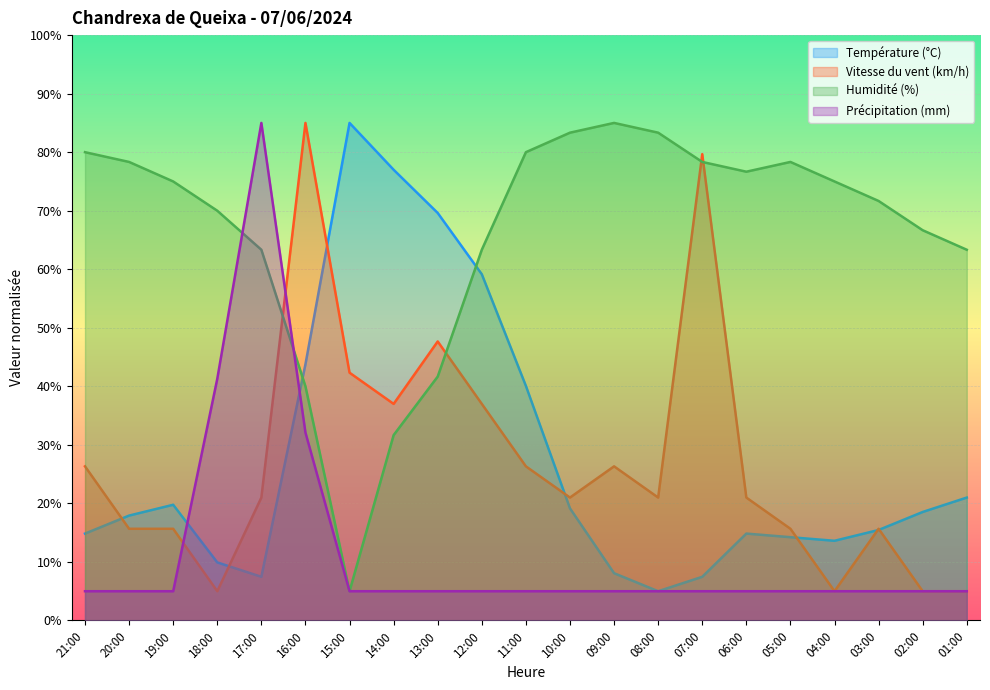

Reading left to right, extract all data points from this chart.

Température (°C): 21:00=14.8	20:00=17.9	19:00=19.8	18:00=9.9	17:00=7.5	16:00=43.8	15:00=85.0	14:00=77.0	13:00=69.6	12:00=59.2	11:00=40.1	10:00=19.2	09:00=8.1	08:00=5.0	07:00=7.5	06:00=14.8	05:00=14.2	04:00=13.6	03:00=15.5	02:00=18.5	01:00=21.0
Vitesse du vent (km/h): 21:00=26.3	20:00=15.7	19:00=15.7	18:00=5.0	17:00=21.0	16:00=85.0	15:00=42.3	14:00=37.0	13:00=47.7	12:00=37.0	11:00=26.3	10:00=21.0	09:00=26.3	08:00=21.0	07:00=79.7	06:00=21.0	05:00=15.7	04:00=5.0	03:00=15.7	02:00=5.0	01:00=5.0
Humidité (%): 21:00=80.0	20:00=78.3	19:00=75.0	18:00=70.0	17:00=63.3	16:00=40.0	15:00=5.0	14:00=31.7	13:00=41.7	12:00=63.3	11:00=80.0	10:00=83.3	09:00=85.0	08:00=83.3	07:00=78.3	06:00=76.7	05:00=78.3	04:00=75.0	03:00=71.7	02:00=66.7	01:00=63.3
Précipitation (mm): 21:00=5.0	20:00=5.0	19:00=5.0	18:00=41.3	17:00=85.0	16:00=32.1	15:00=5.0	14:00=5.0	13:00=5.0	12:00=5.0	11:00=5.0	10:00=5.0	09:00=5.0	08:00=5.0	07:00=5.0	06:00=5.0	05:00=5.0	04:00=5.0	03:00=5.0	02:00=5.0	01:00=5.0